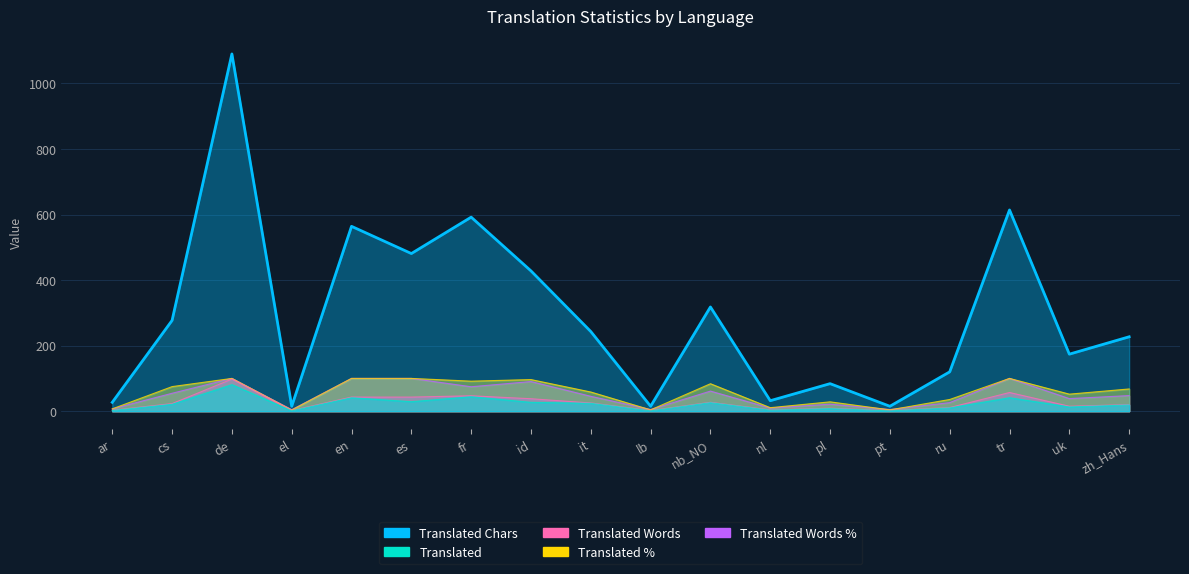

What is the average value of the translated_words series?

26.1